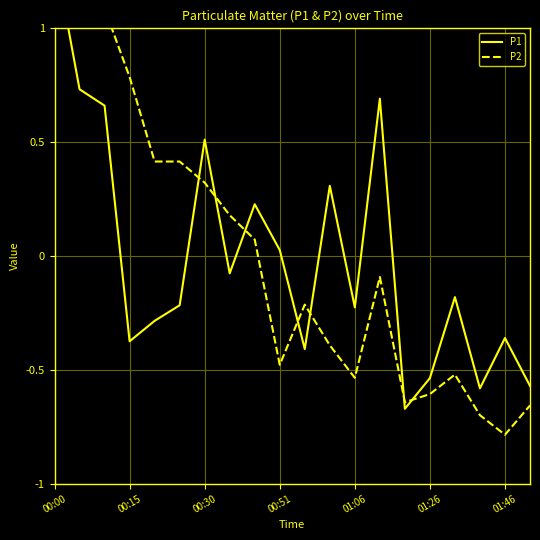

The P1 series shows 0.1 at 00:30. True or false?

False